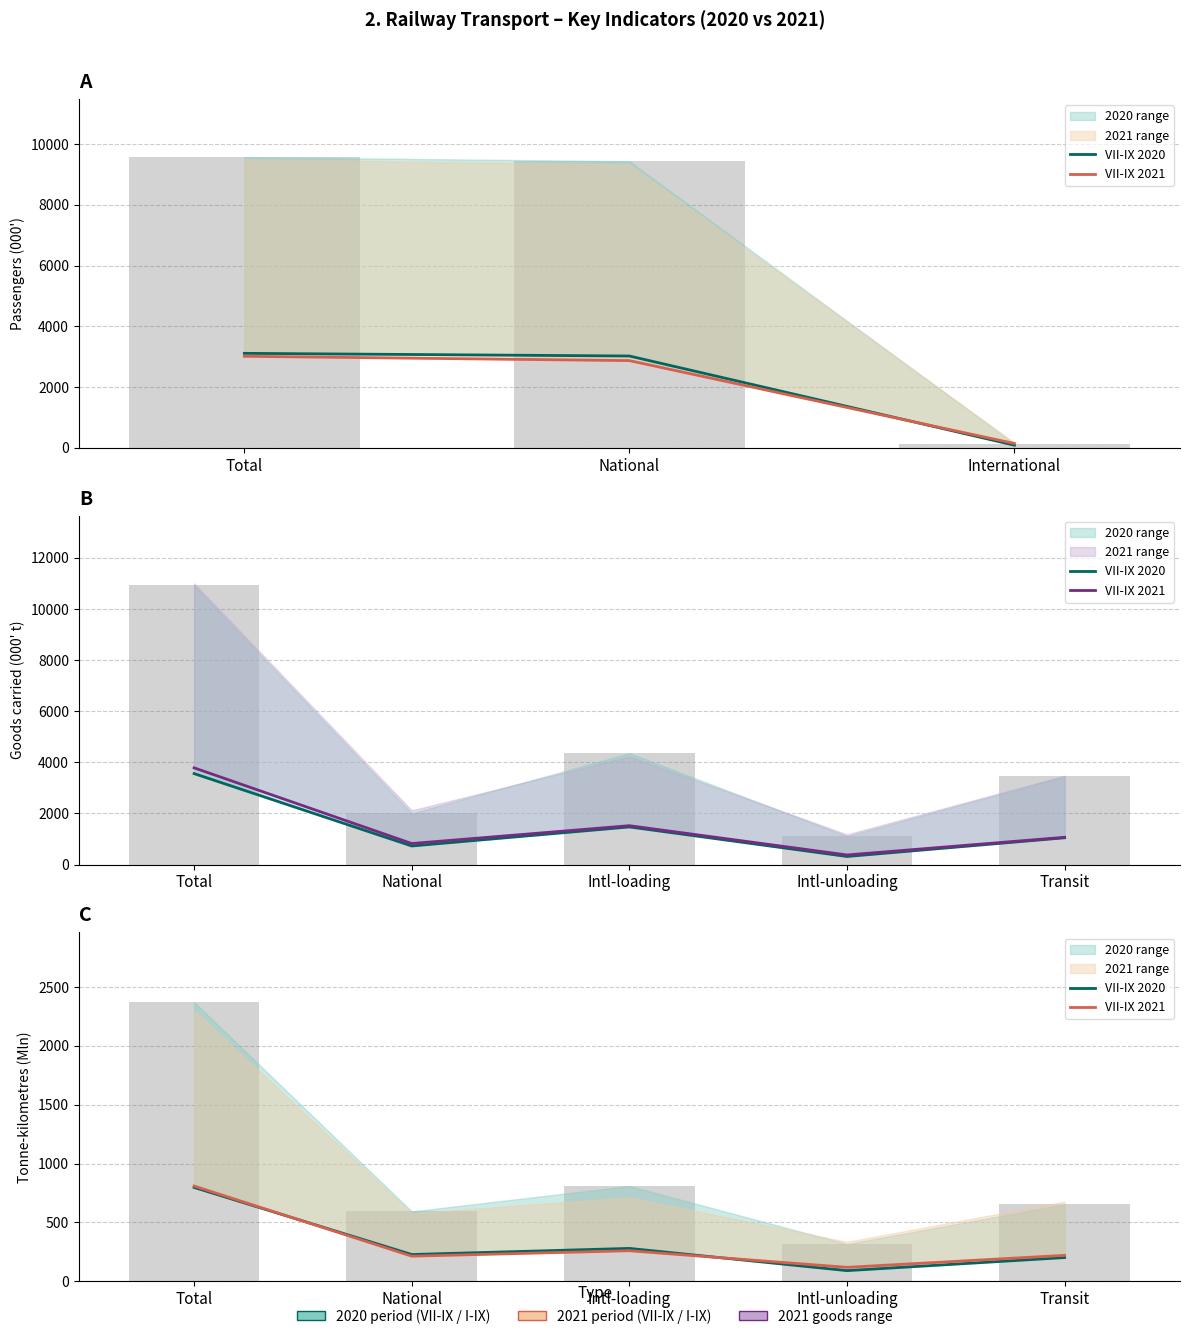

What is the difference between the maximum and minimum values in the VII-IX 2020 series?

707